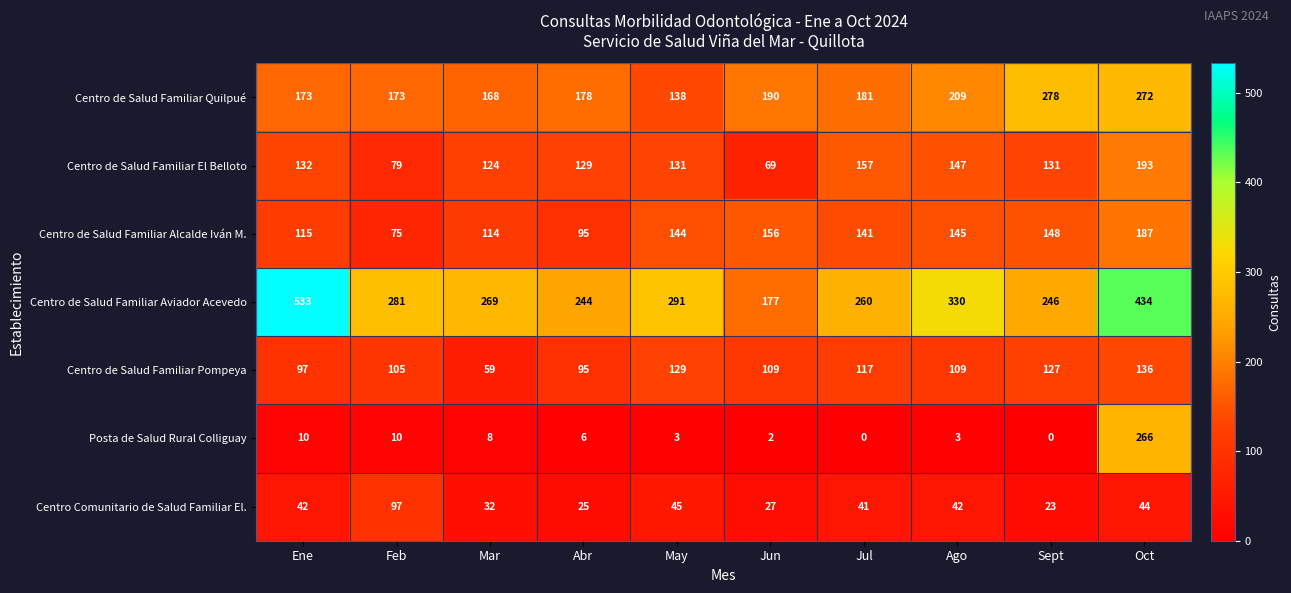

What is the greatest value displayed?

533